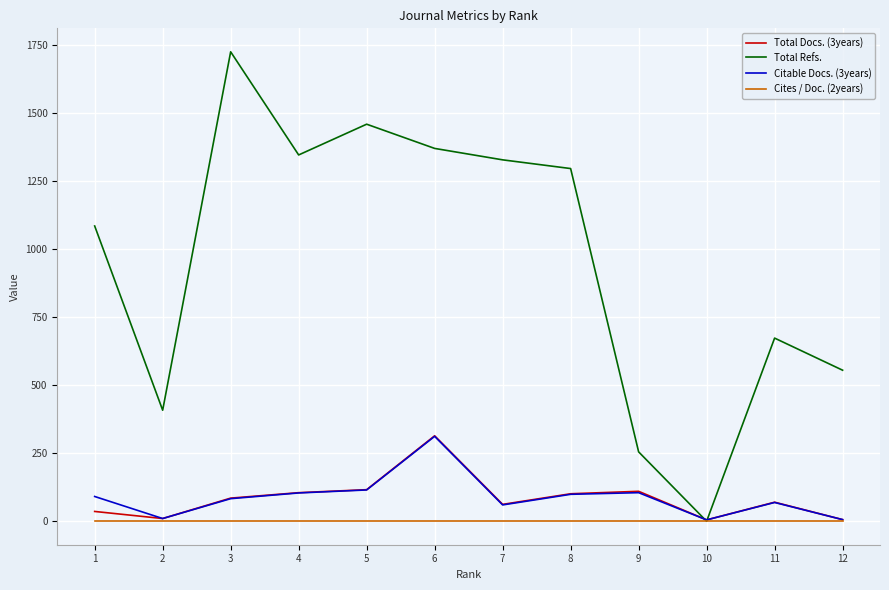

Which series has the largest total across all categories?

Total Refs.